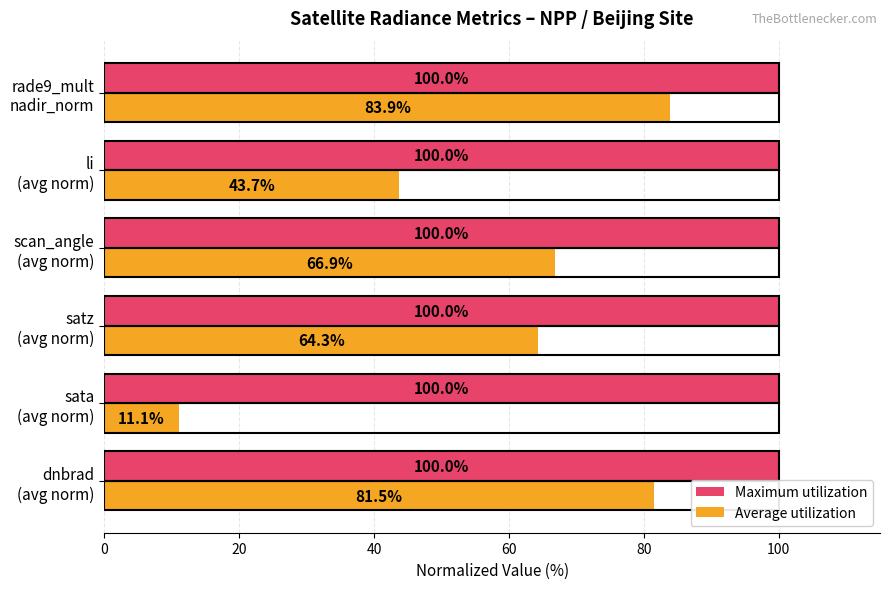

At how many categories does at least one series exceed 23?

6